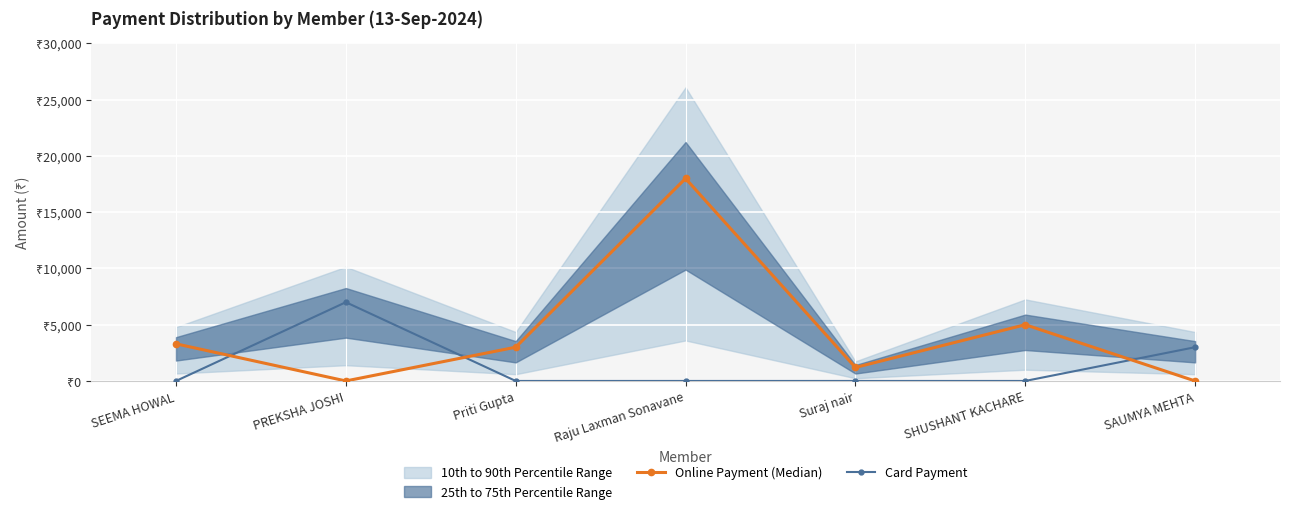

What is the label of the 4th point from the right?

Raju Laxman Sonavane